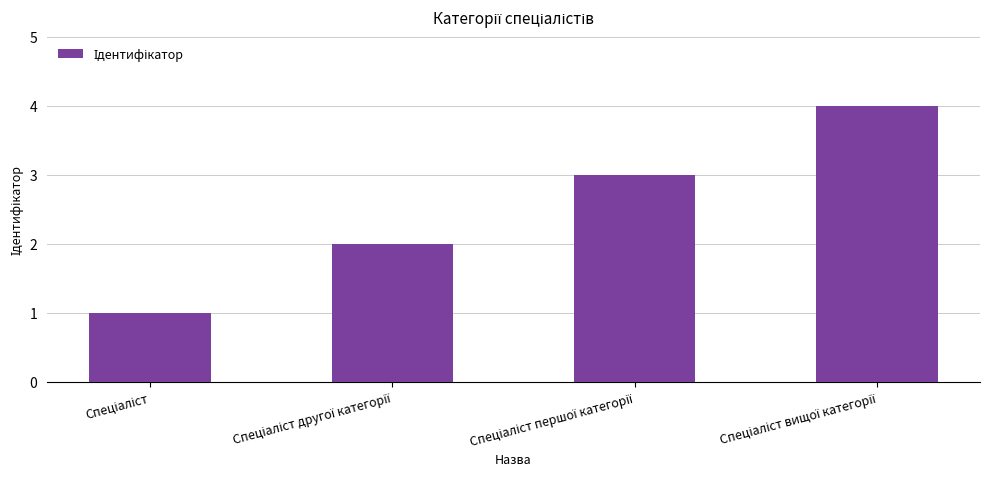

What is the sum of all values?

10